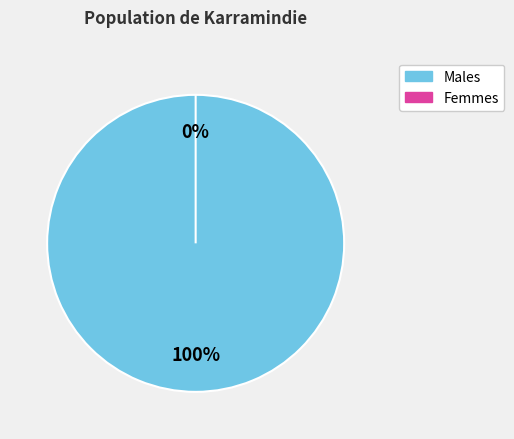

What percentage do Females and Males together represent?

100.0%